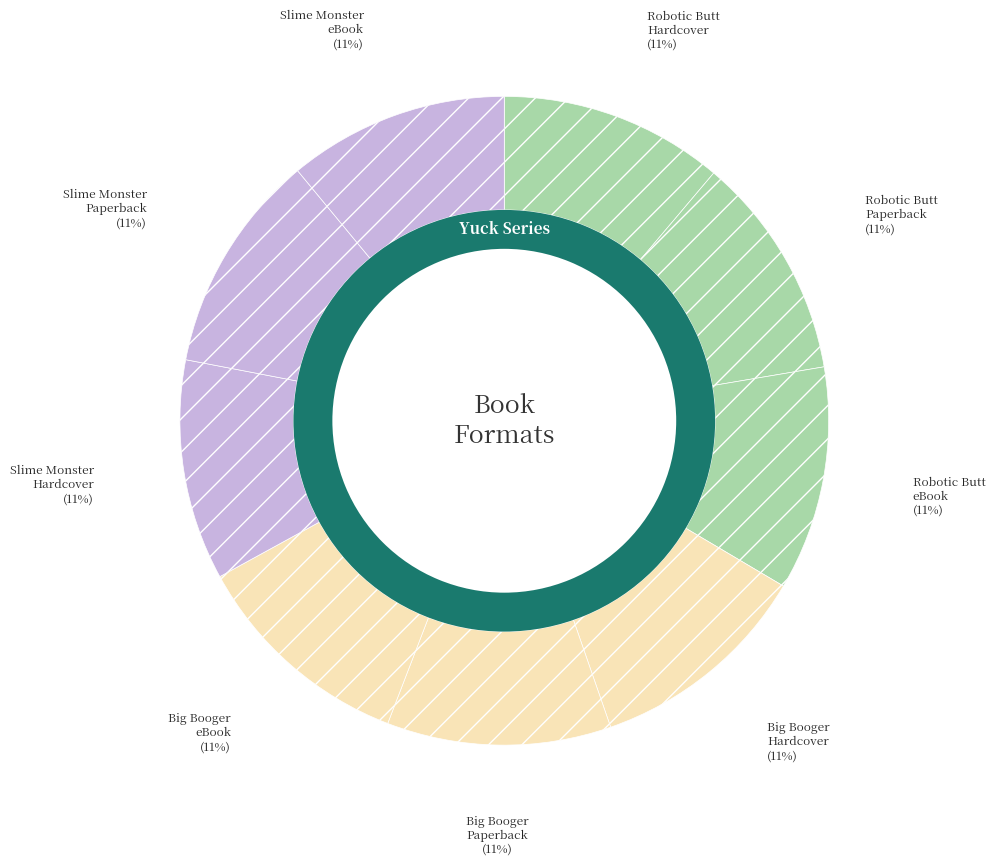

What is the change in value from Yuck's Robotic Butt Blast
(eBook) to Yuck's Big Booger Challenge
(Hardcover)?

+1437